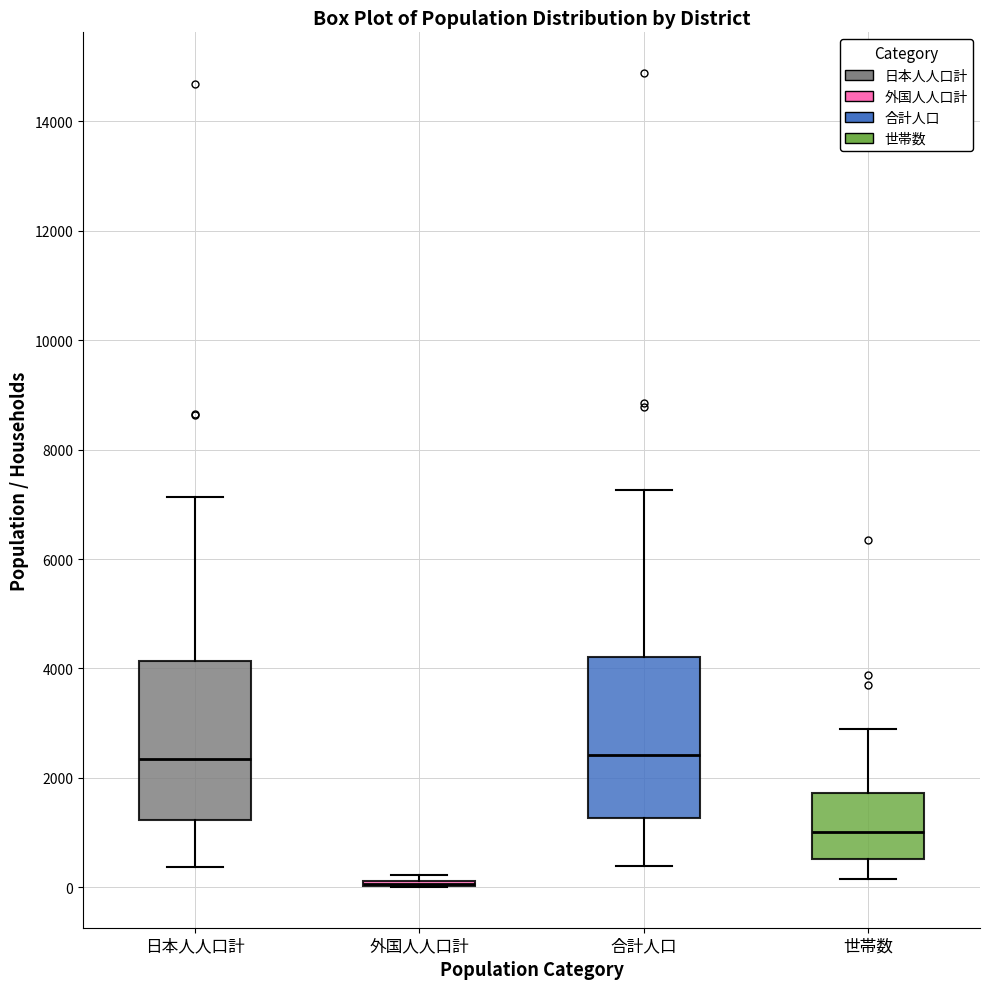

Where does the upper whisker of the box for 世帯数 end on the y-axis? The values are not printed on the chart, so give them approximately, as read against the axis.

3000